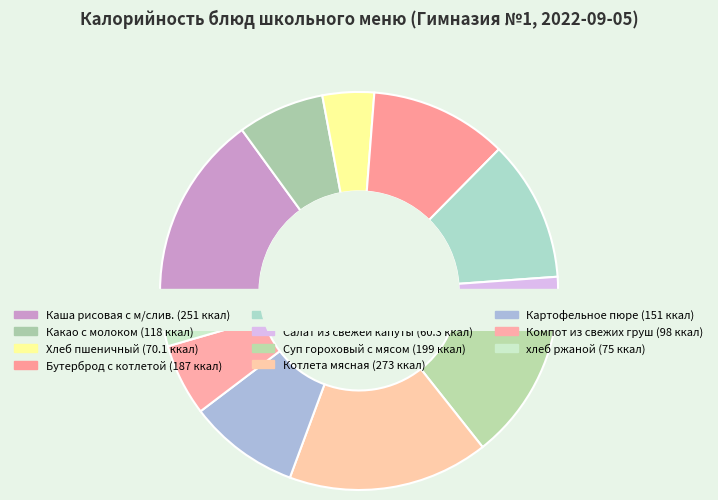

The Какао с молоком slice represents 7% of the pie. True or false?

True